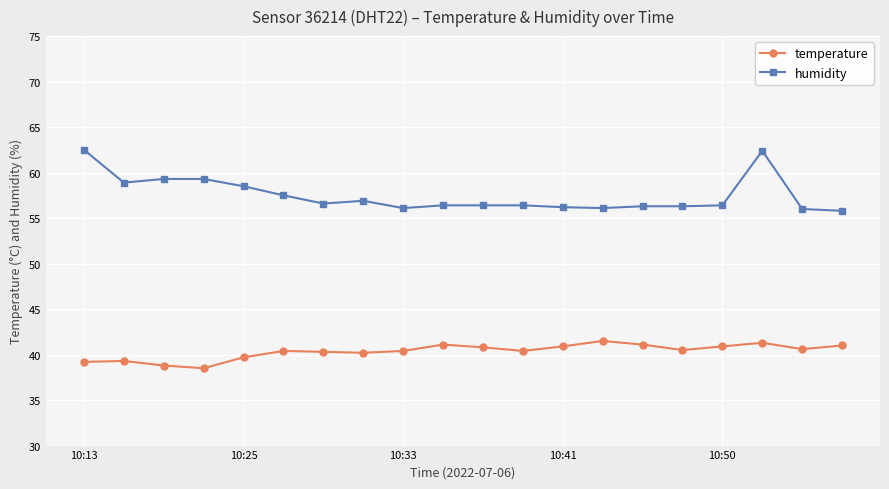

Rank the series by their maximum value, from lowest to highest.

temperature, humidity